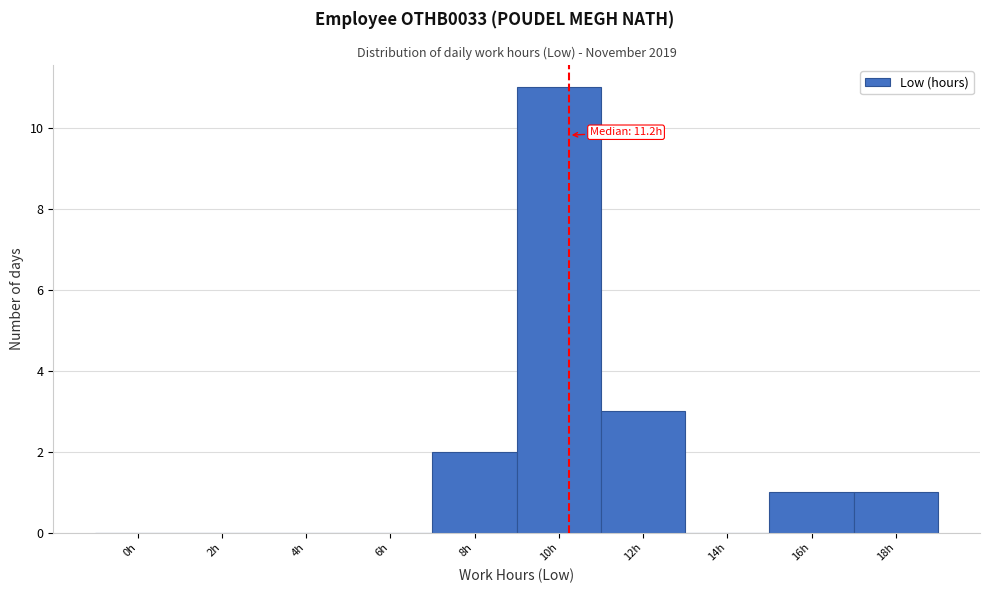

Reading right to left, extract all data points from this chart.

18h=1	16h=1	14h=0	12h=3	10h=11	8h=2	6h=0	4h=0	2h=0	0h=0